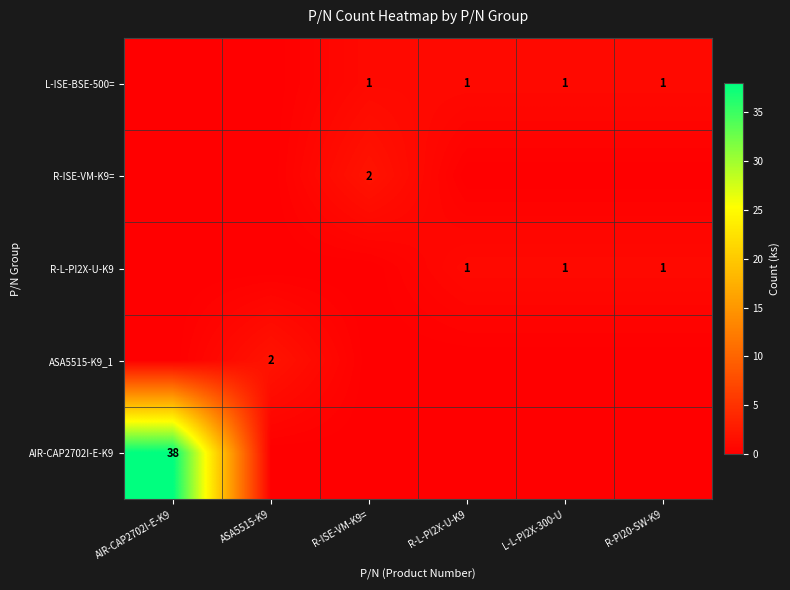

At L-L-PI2X-300-U, list the series in order from smallest to largest.

R-ISE-VM-K9=, ASA5515-K9_1, AIR-CAP2702I-E-K9, L-ISE-BSE-500=, R-L-PI2X-U-K9